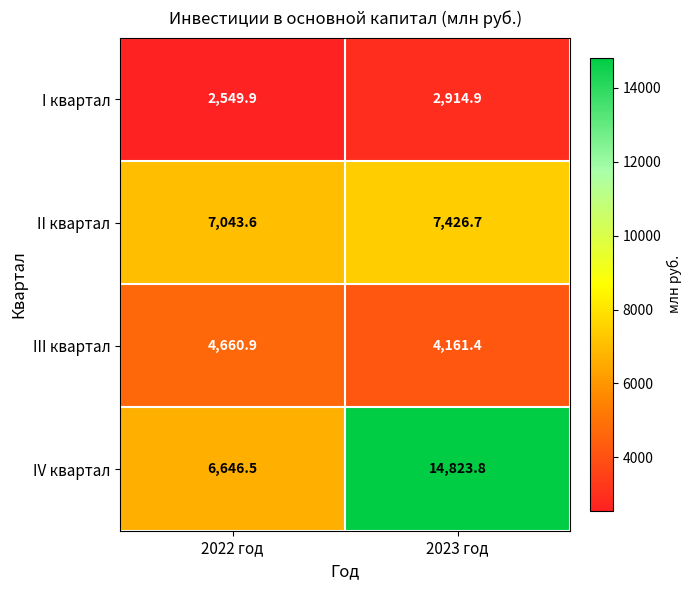

Reading left to right, list all the values displayed in this chart.

I квартал: 2022 год=2549.9	2023 год=2914.9
II квартал: 2022 год=7043.6	2023 год=7426.7
III квартал: 2022 год=4660.9	2023 год=4161.4
IV квартал: 2022 год=6646.5	2023 год=14823.8